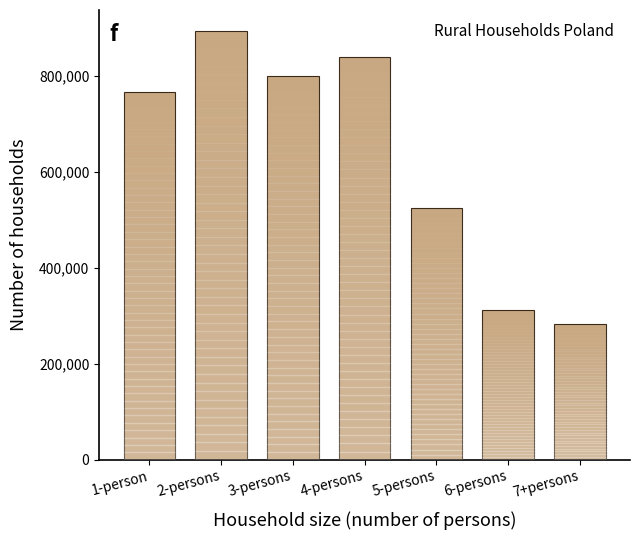

Reading left to right, list all the values displayed in this chart.

766700	893570	800497	840978	525554	311456	282342